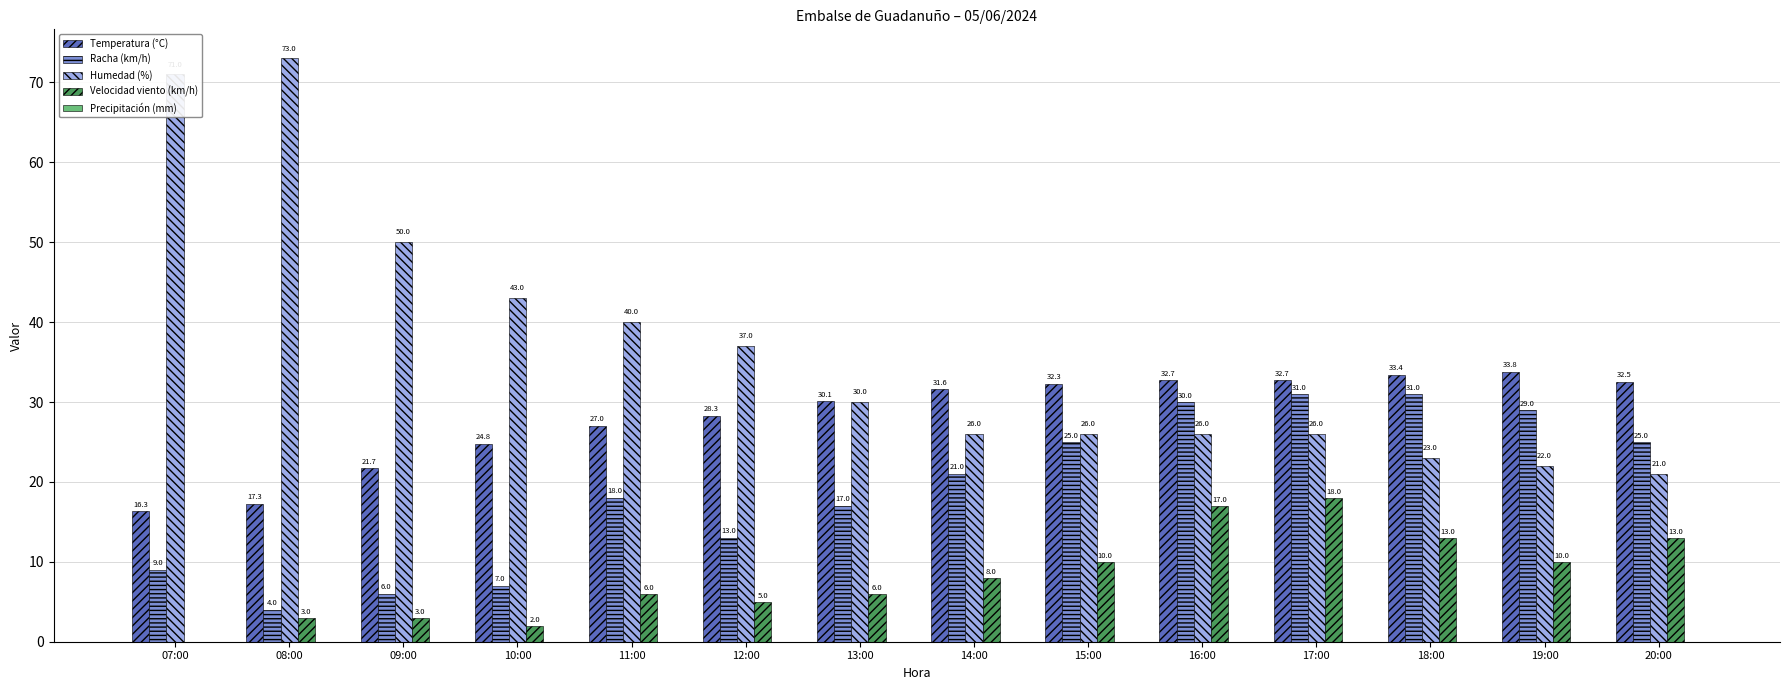

Between 11:00 and 15:00, which series saw the biggest shift?

Humedad (%)